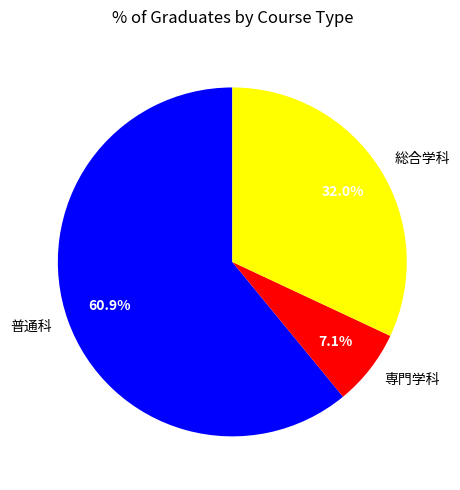

Which has a higher value, 総合学科 or 普通科?

普通科